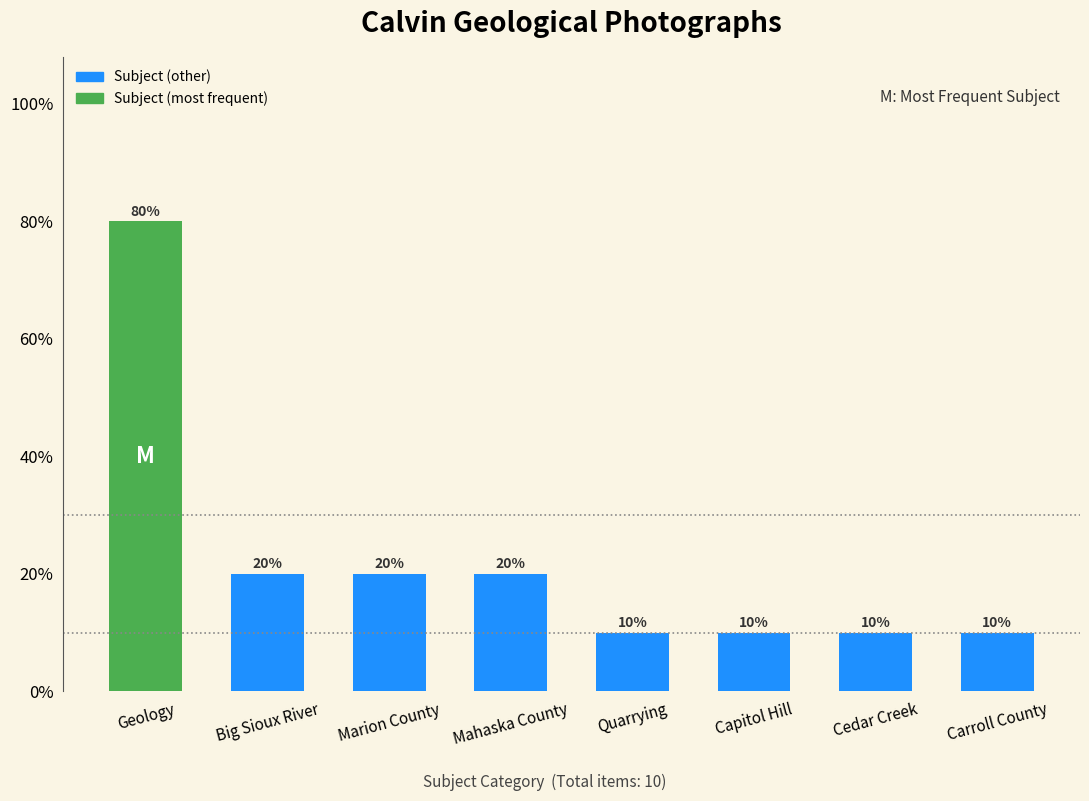

How many values are between 10 and 20?

7